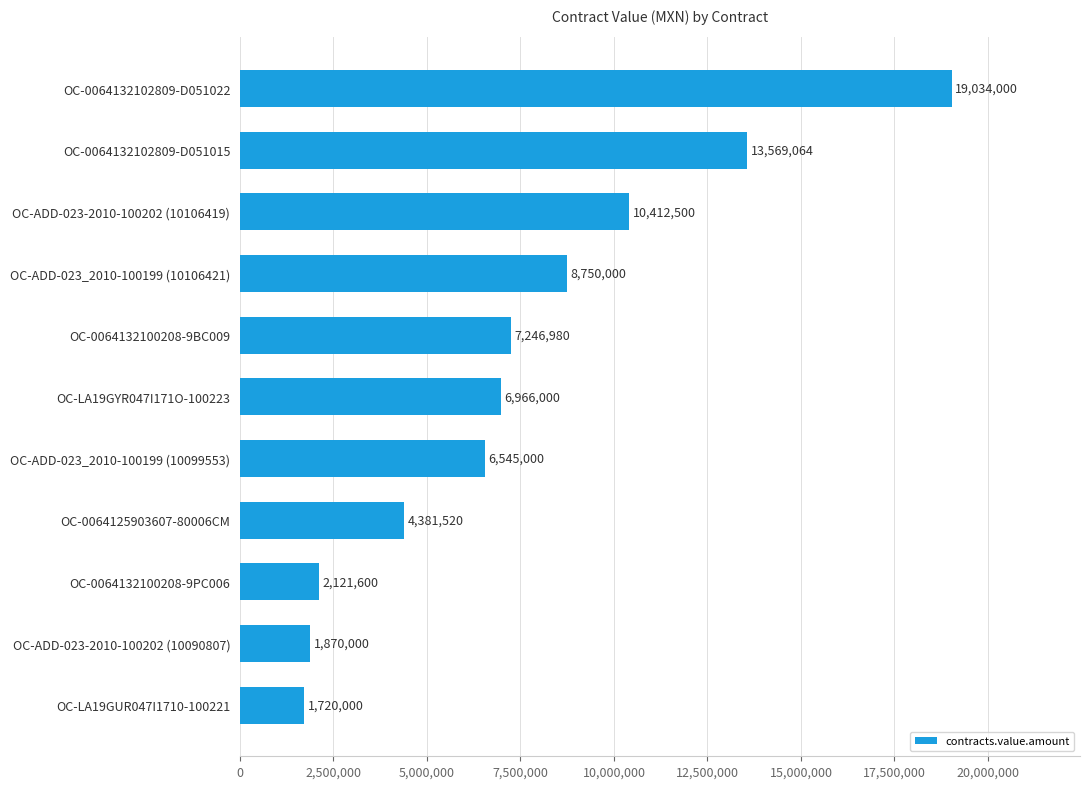

Is it true that the value at OC-LA19GYR047I171O-100223 is 11238720?

False